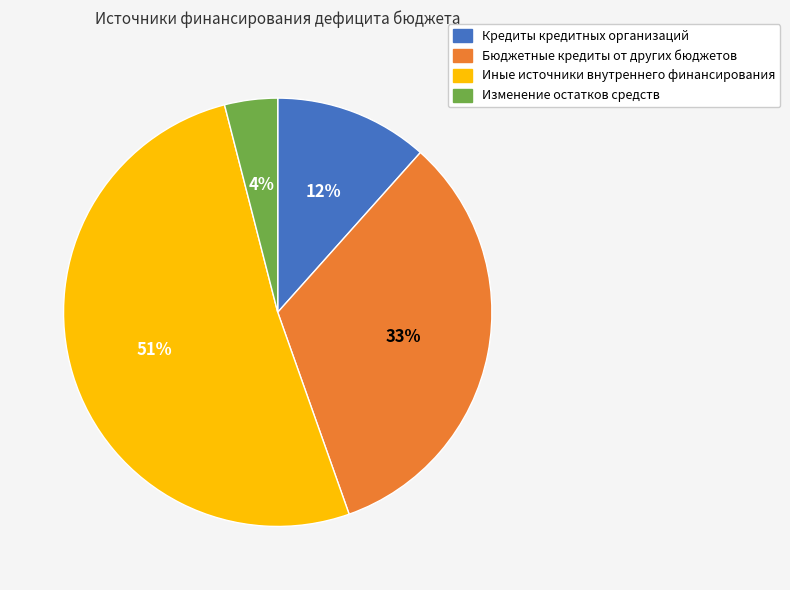

To the nearest percent, what portion does Кредиты кредитных организаций represent?

12%